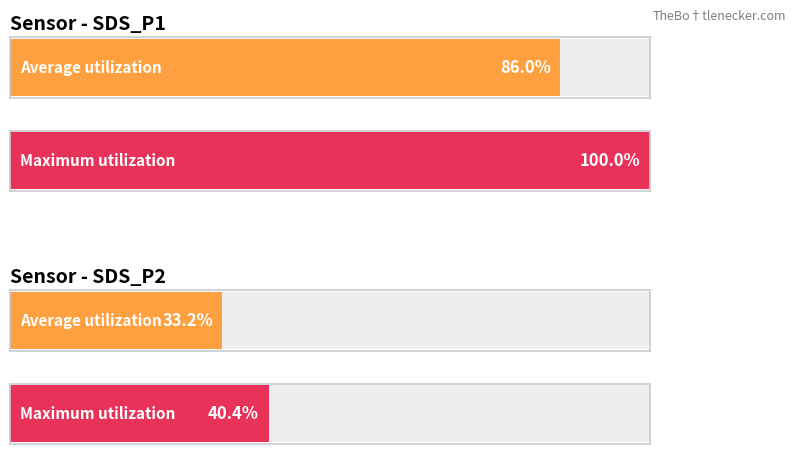

Which series has the largest total across all categories?

Maximum utilization